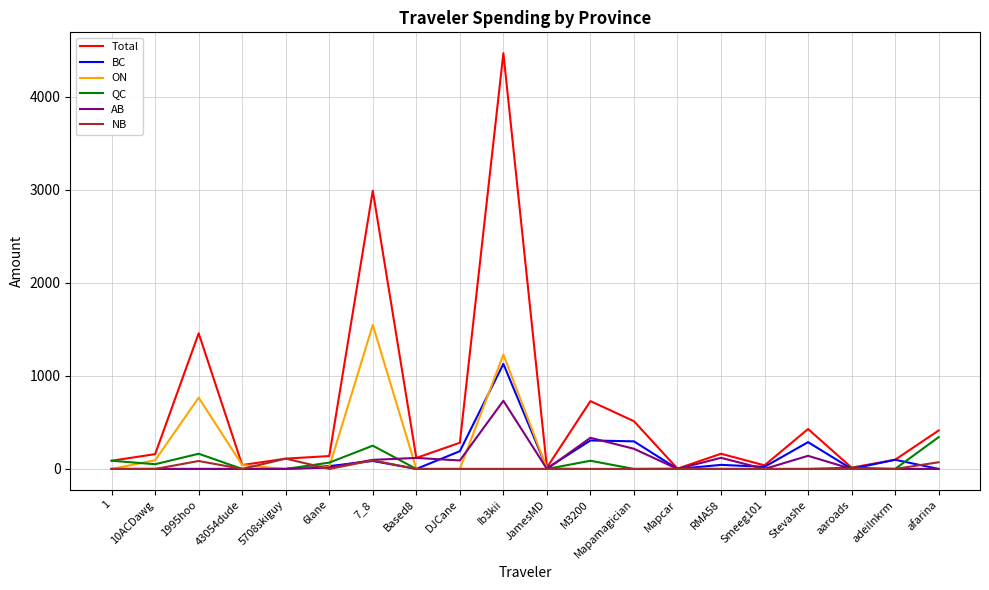

What is the difference between the maximum and minimum values in the AB series?

732.5